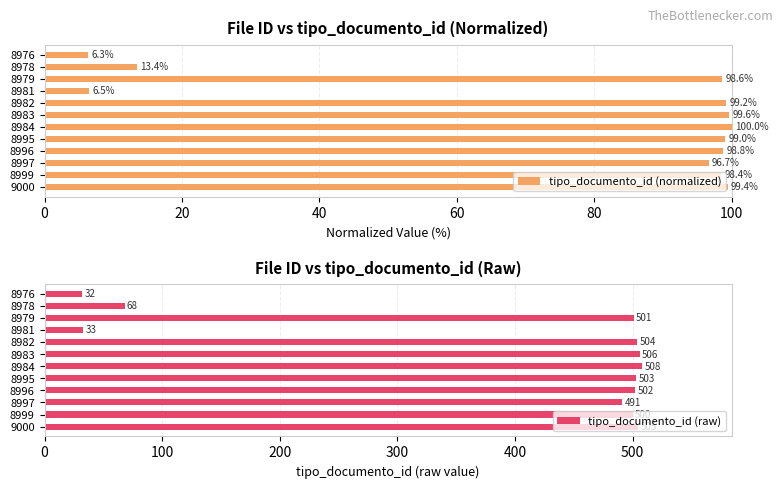

Reading left to right, extract all data points from this chart.

tipo_documento_id (normalized): 99.4	98.4	96.7	98.8	99.0	100.0	99.6	99.2	6.5	98.6	13.4	6.3
tipo_documento_id (raw): 505.0	500.0	491.0	502.0	503.0	508.0	506.0	504.0	33.0	501.0	68.0	32.0